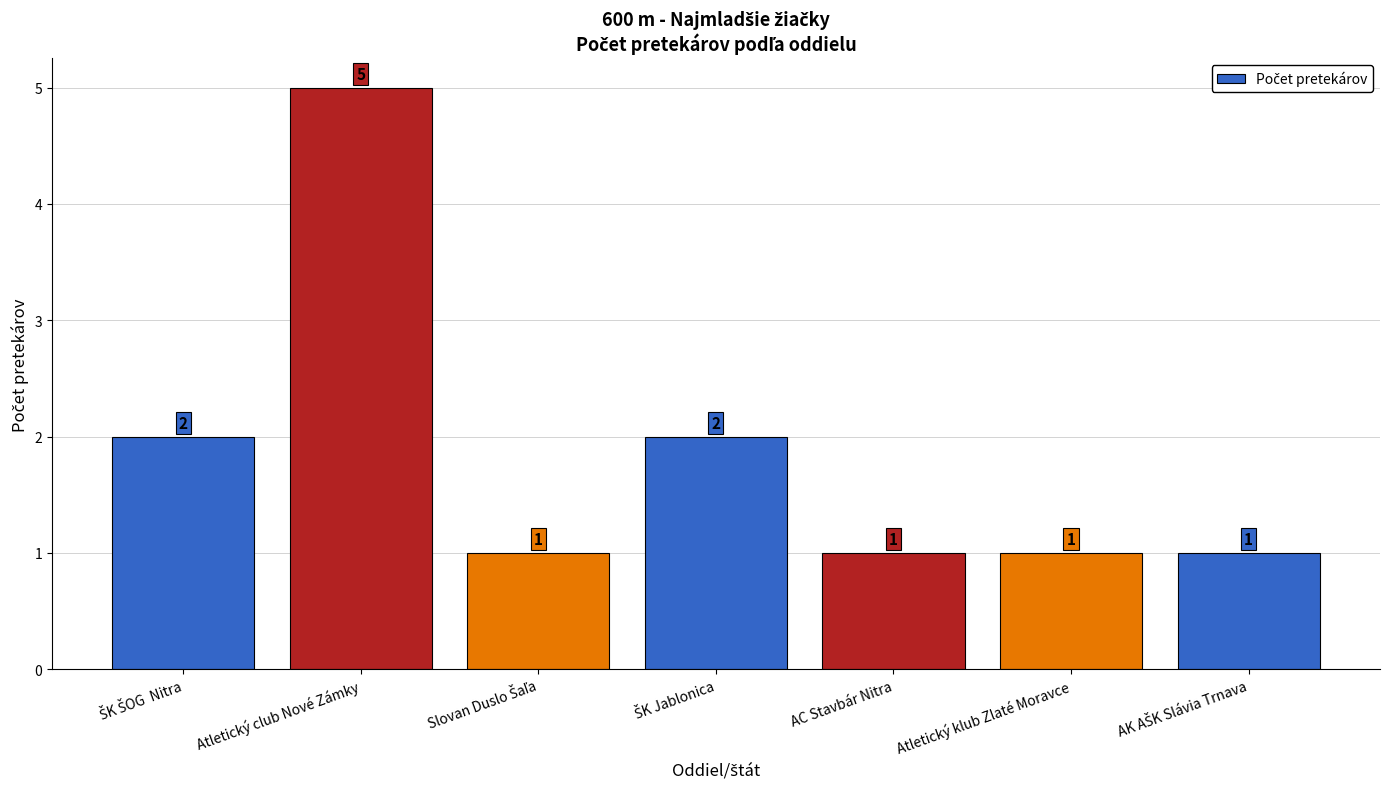

Between Atletický club Nové Zámky and Atletický klub Zlaté Moravce, which is larger?

Atletický club Nové Zámky